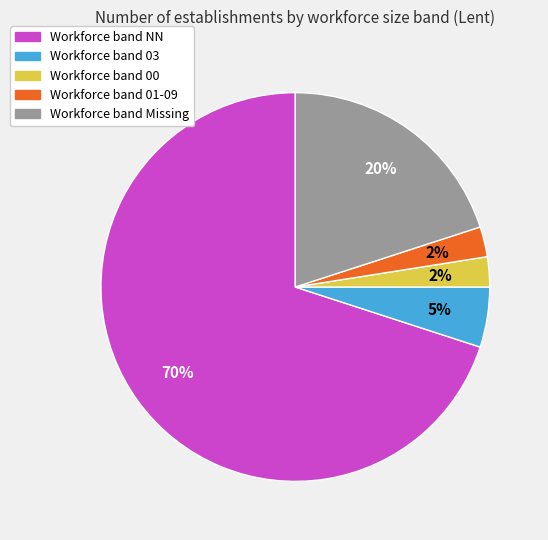

To the nearest percent, what is the average slice percentage?

20%